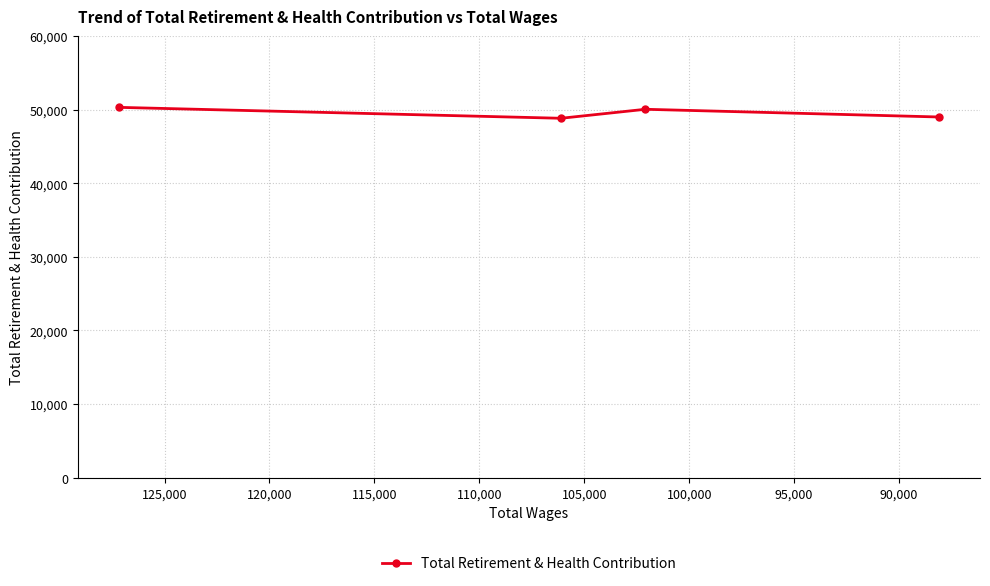

Reading left to right, transcribe all the data shown in this chart.

50299	48815	50037	48990